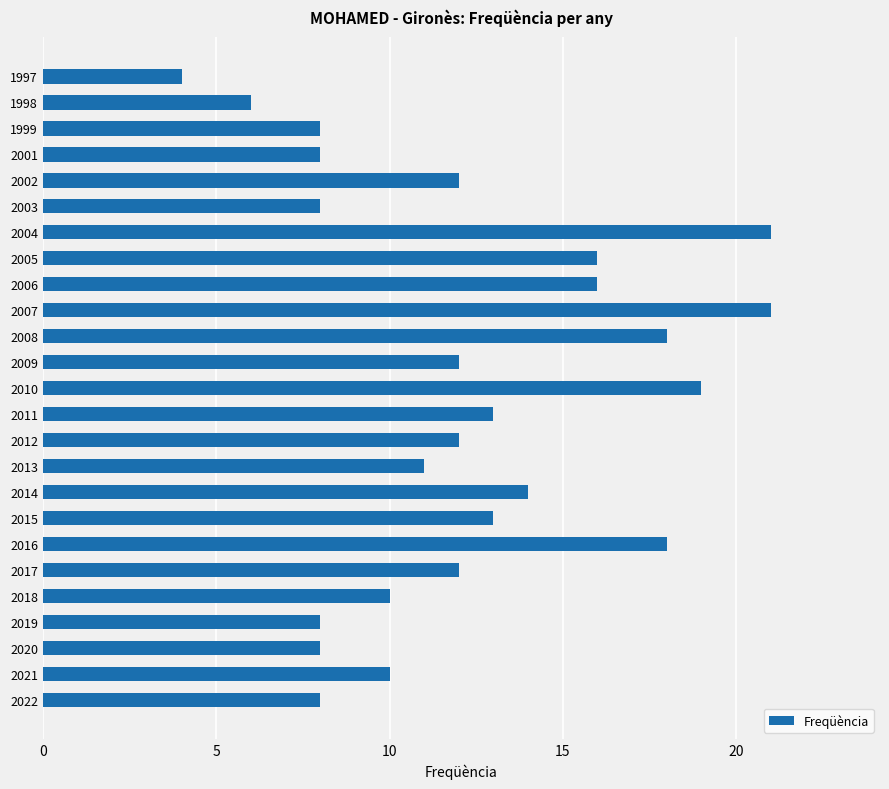

How many series are shown in this chart?

1